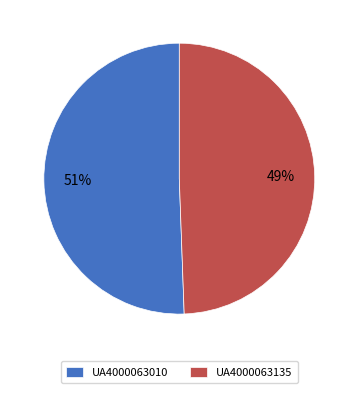

True or false: UA4000063010 accounts for 51% of the total.

True